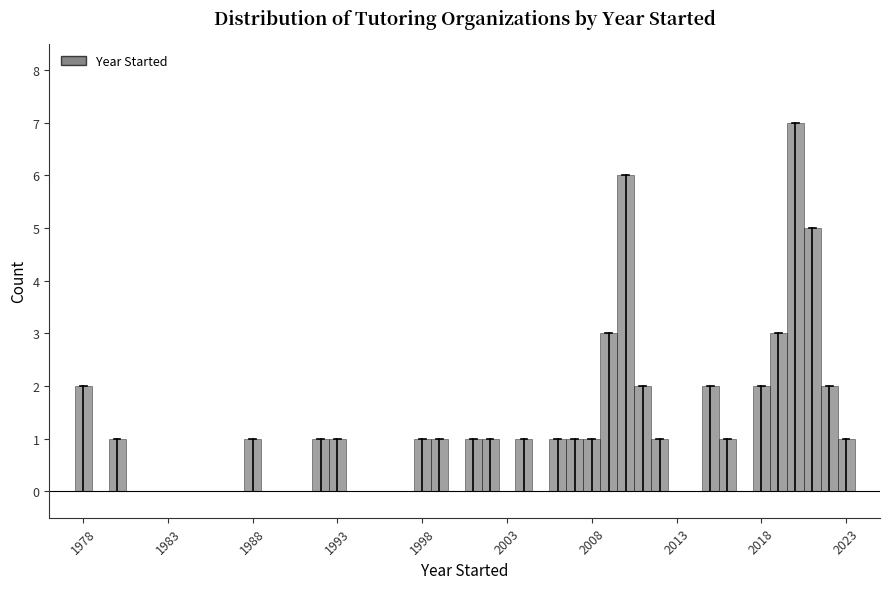

Around what value on the x-axis is the tallest bar? Give the approximate position of its centre, as read against the axis.

2020.0